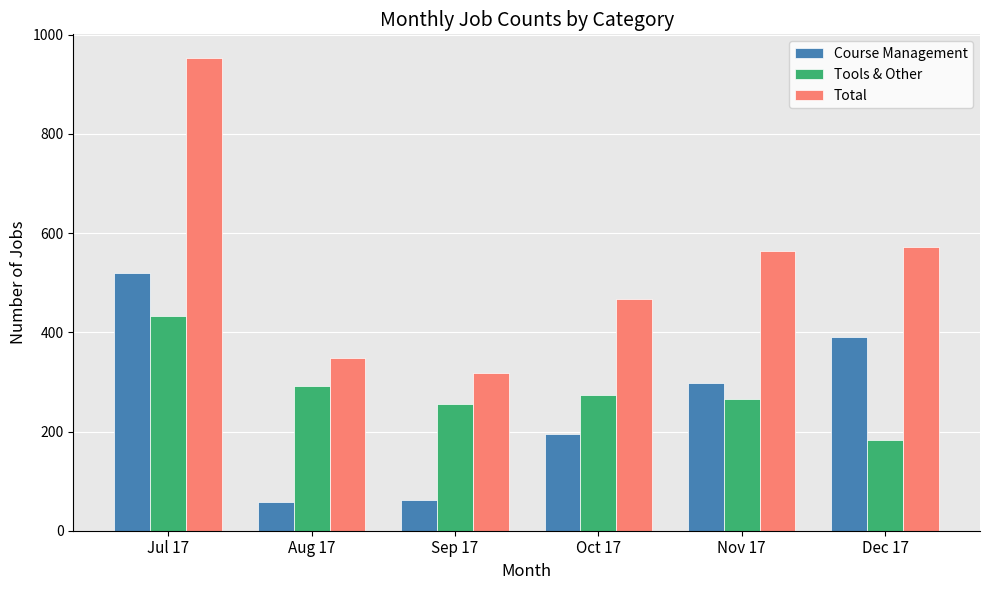

What is the value of the Course Management bar at the 6th from the left?

390